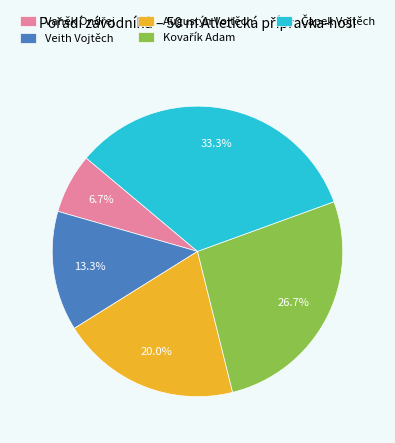

Does any single category account for the majority?

No